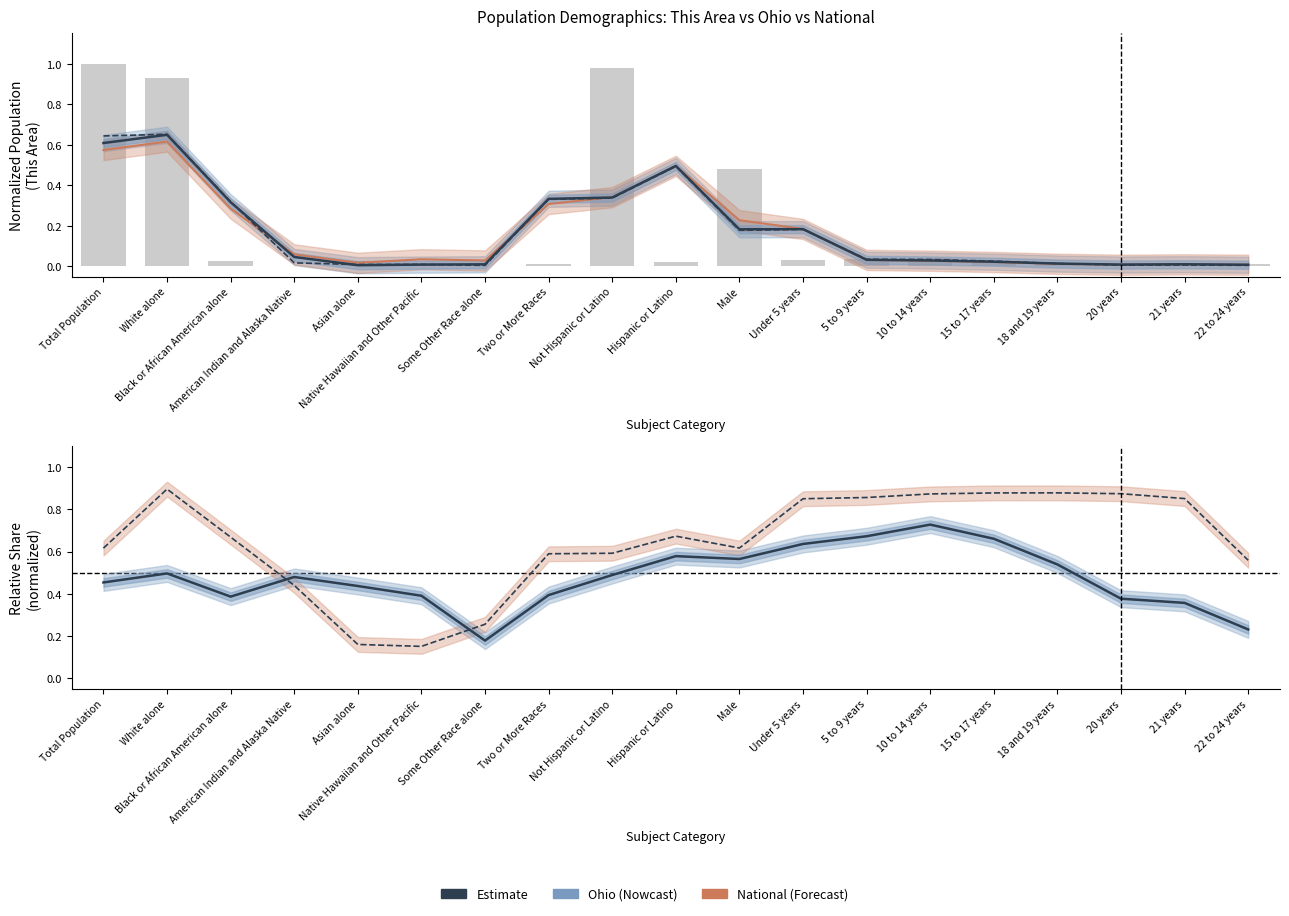

What is the label of the 18th bar from the right?

White alone